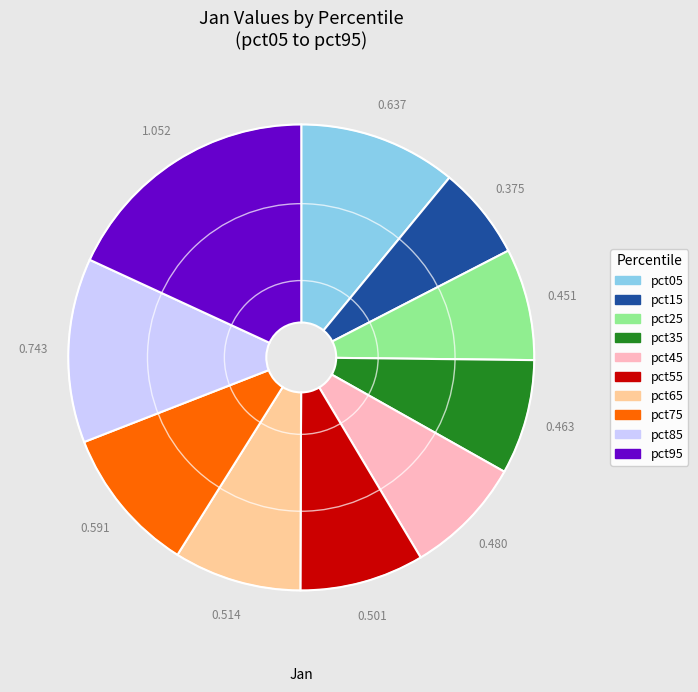

Is pct85 the majority of the pie?

No